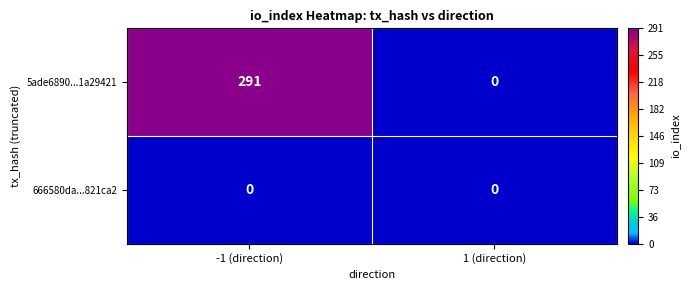

True or false: 5ade6890...1a29421 has a value of 291 at -1 (direction).

True